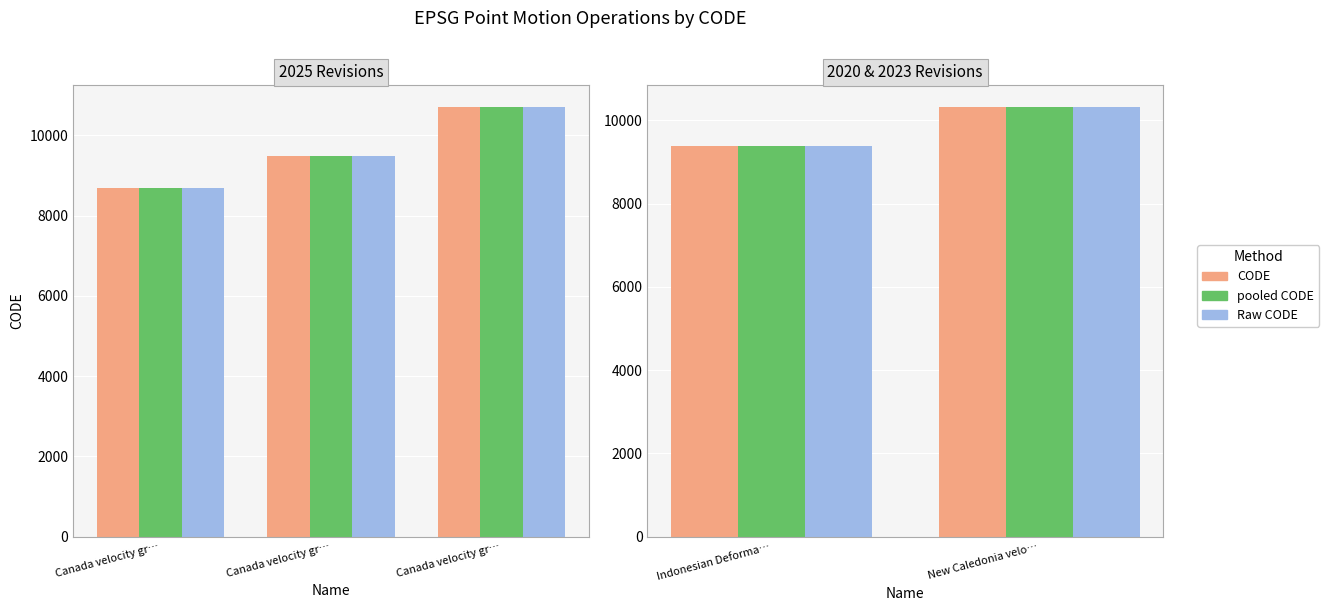

What is the difference between the Raw CODE values at Indonesian Deforma… and New Caledonia velo…?

948